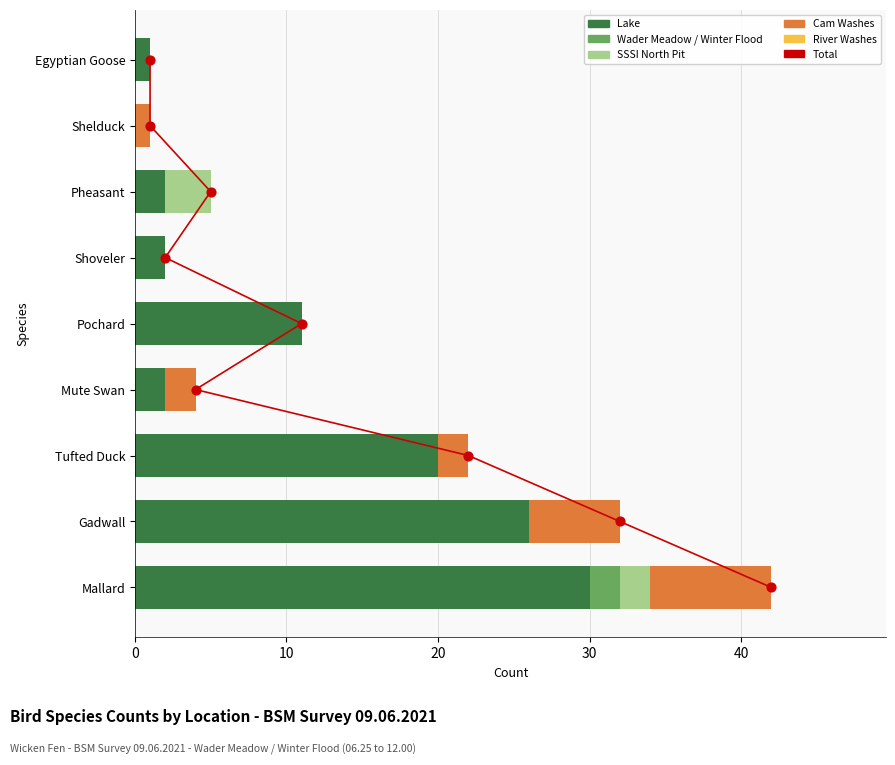

Is the value of SSSI North Pit at Pochard greater than the value of Wader Meadow / Winter Flood at Mallard?

No